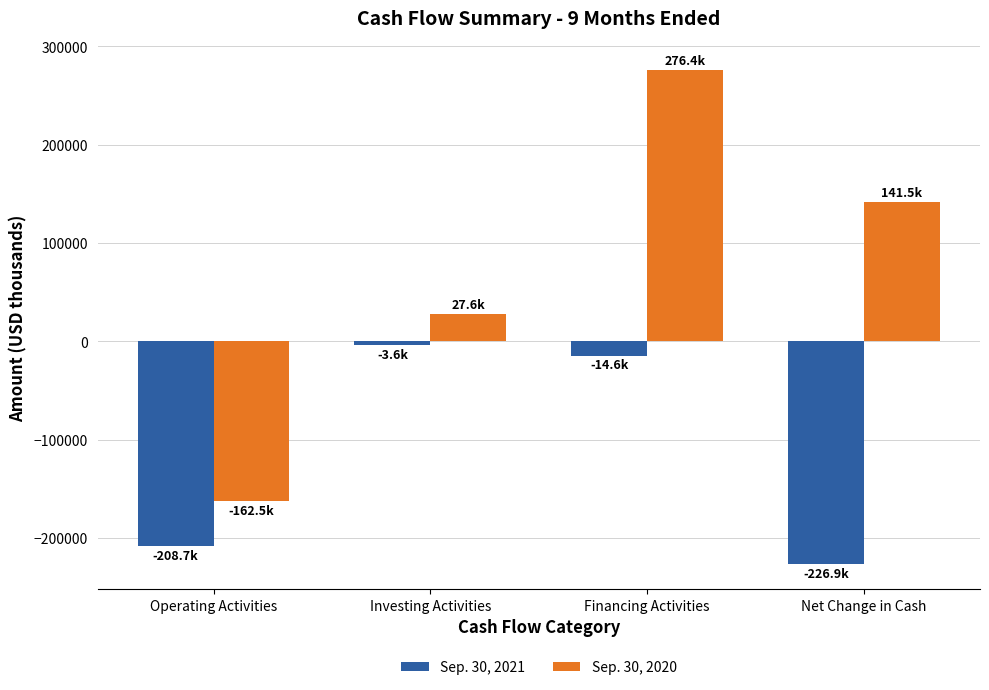

What is the difference between the highest and lowest values at Net Change in Cash?

368446